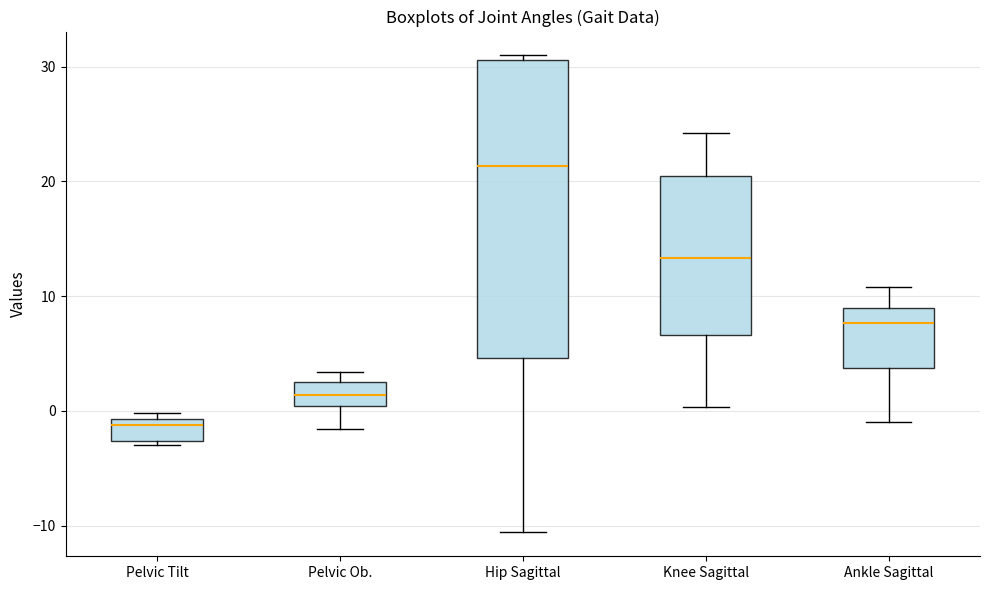

Which box's median line is the lowest?

Pelvic Tilt